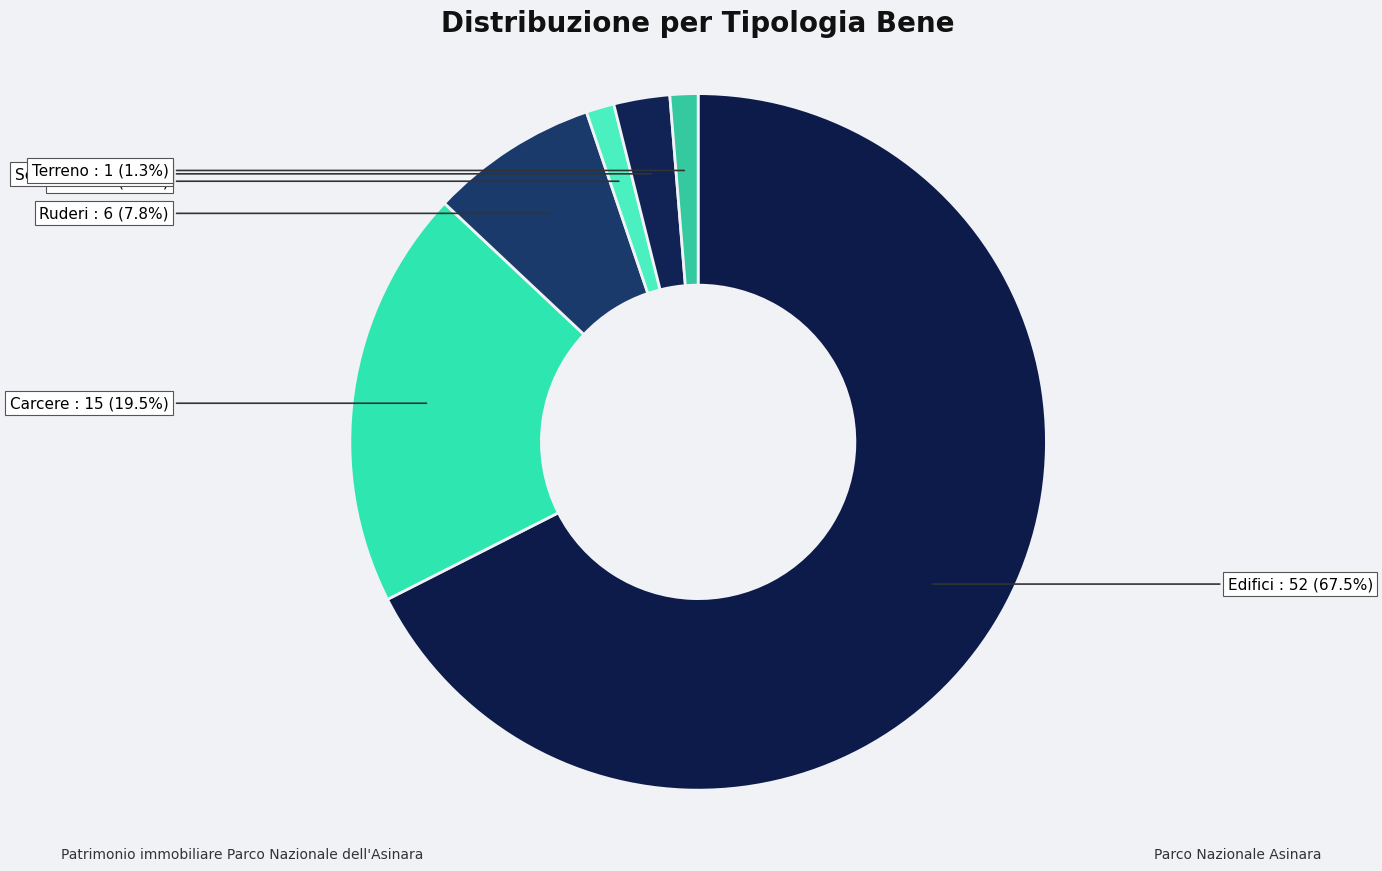

What is the change in value from Ruderi to Torre?

-5